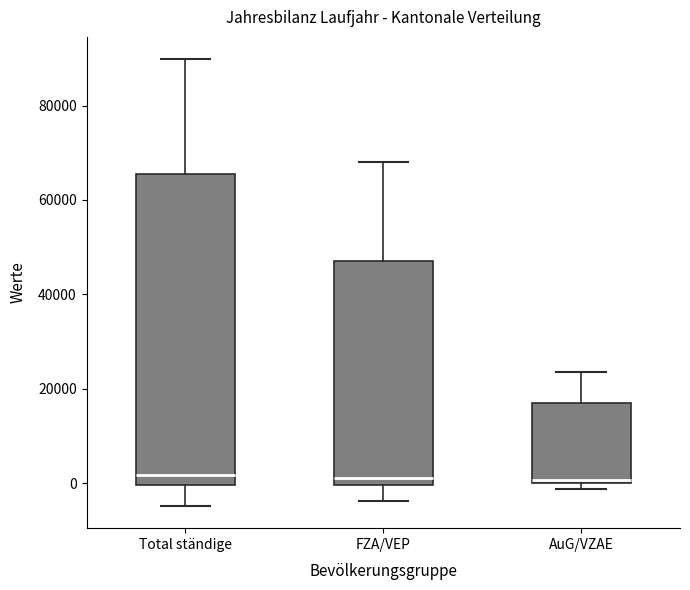

Where does the upper whisker of the box for AuG/VZAE end on the y-axis? The values are not printed on the chart, so give them approximately, as read against the axis.

24000